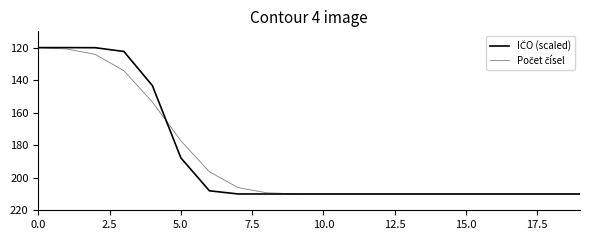

Is this an area chart (filled region under the line)?

No